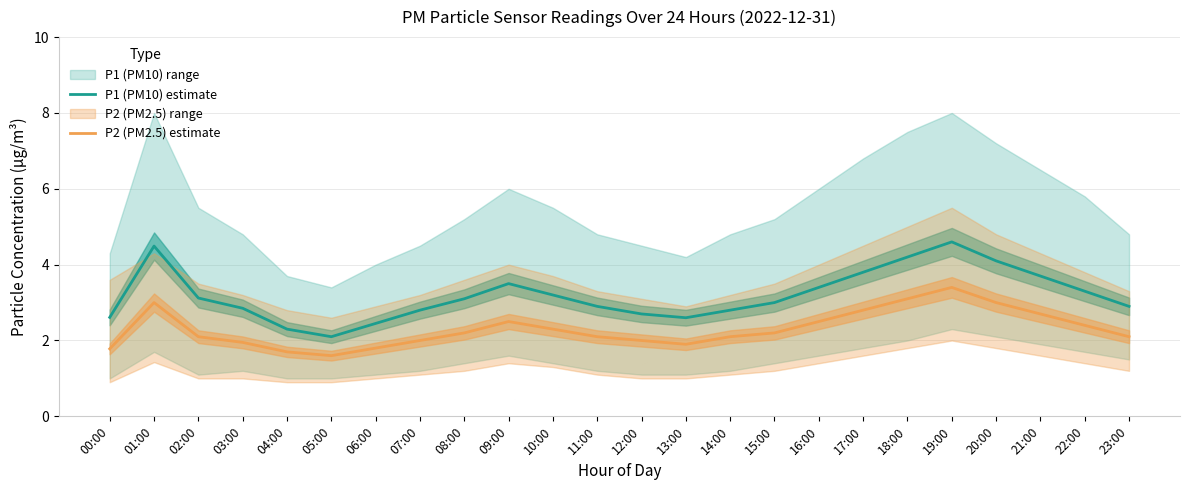

What position from the right is 07:00?

17